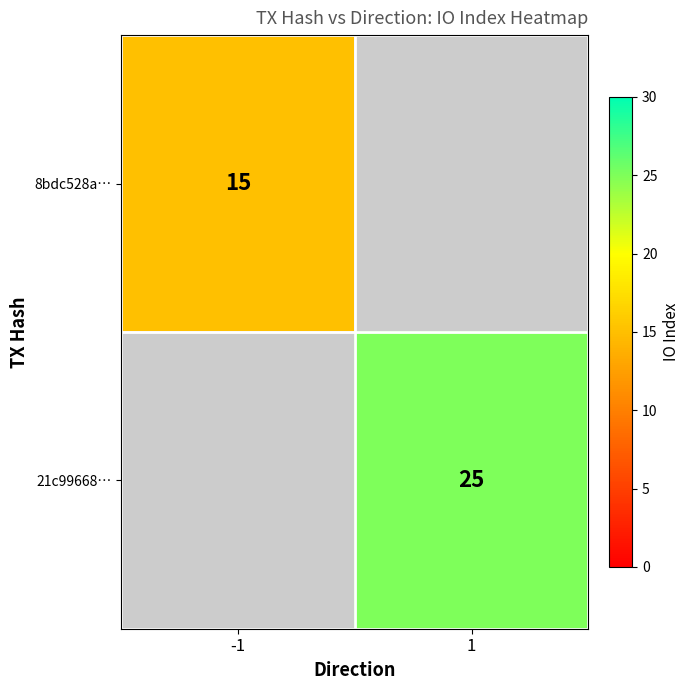

Is the value of 21c99668… at 1 greater than the value of 8bdc528a… at -1?

Yes